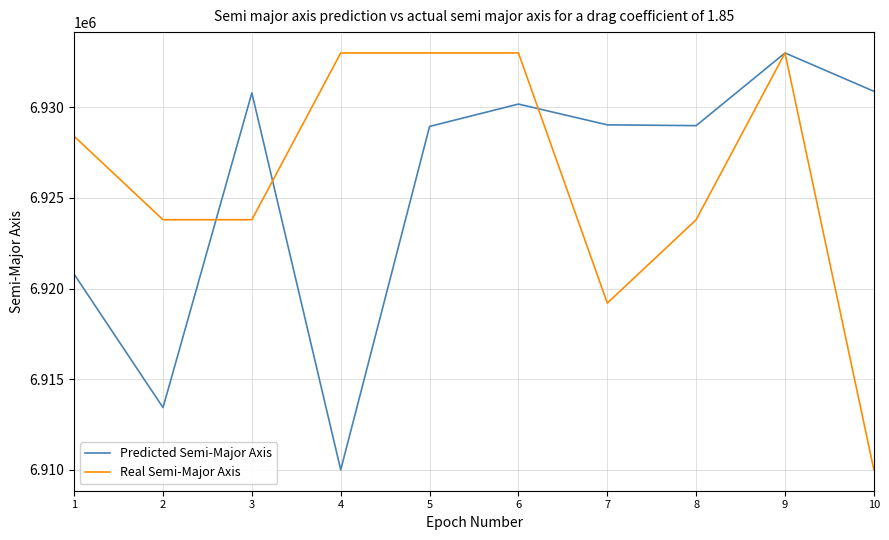

Is the value of Real Semi-Major Axis at 7 greater than the value of Predicted Semi-Major Axis at 10?

No